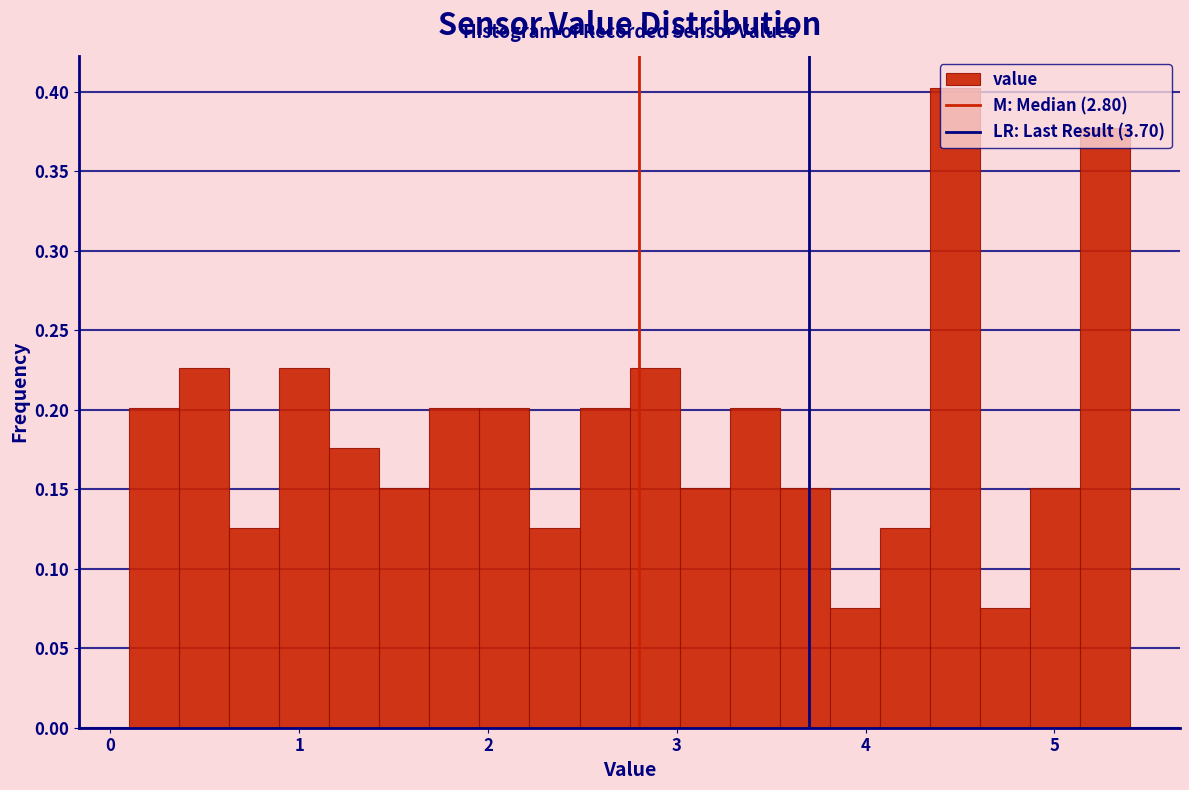

Read against the x-axis, roughly where is the centre of the tallest bar?

4.5